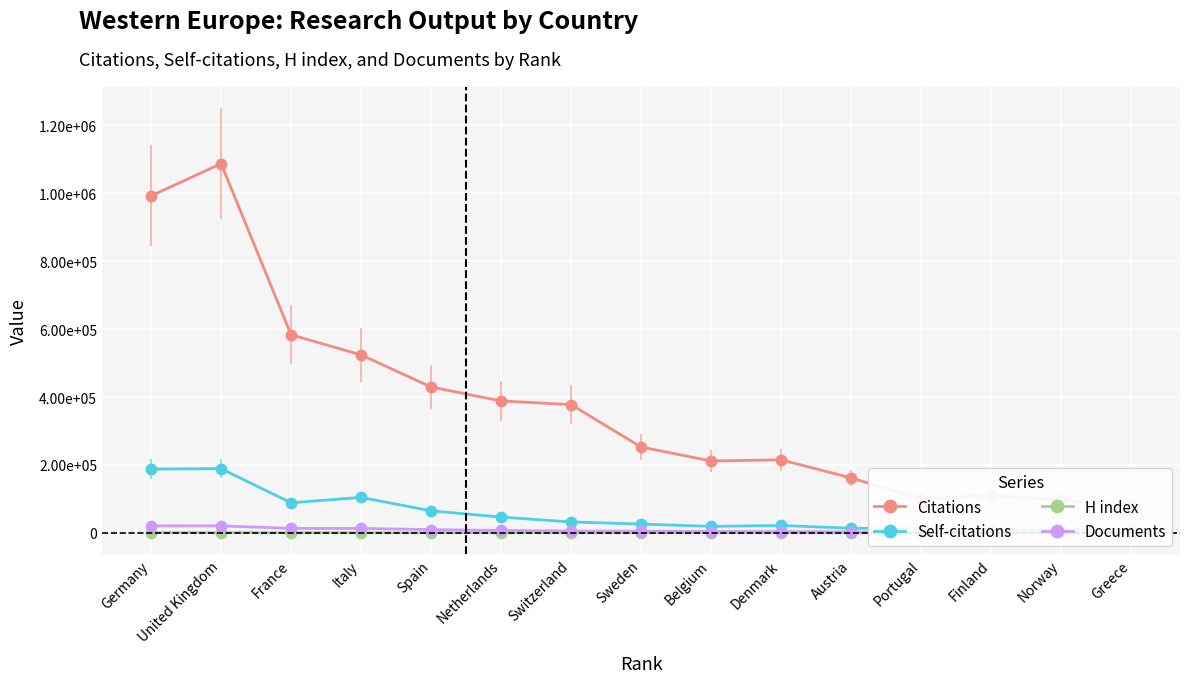

In Citations, how many points are lower than both neighbors (excluding endpoints)?

2